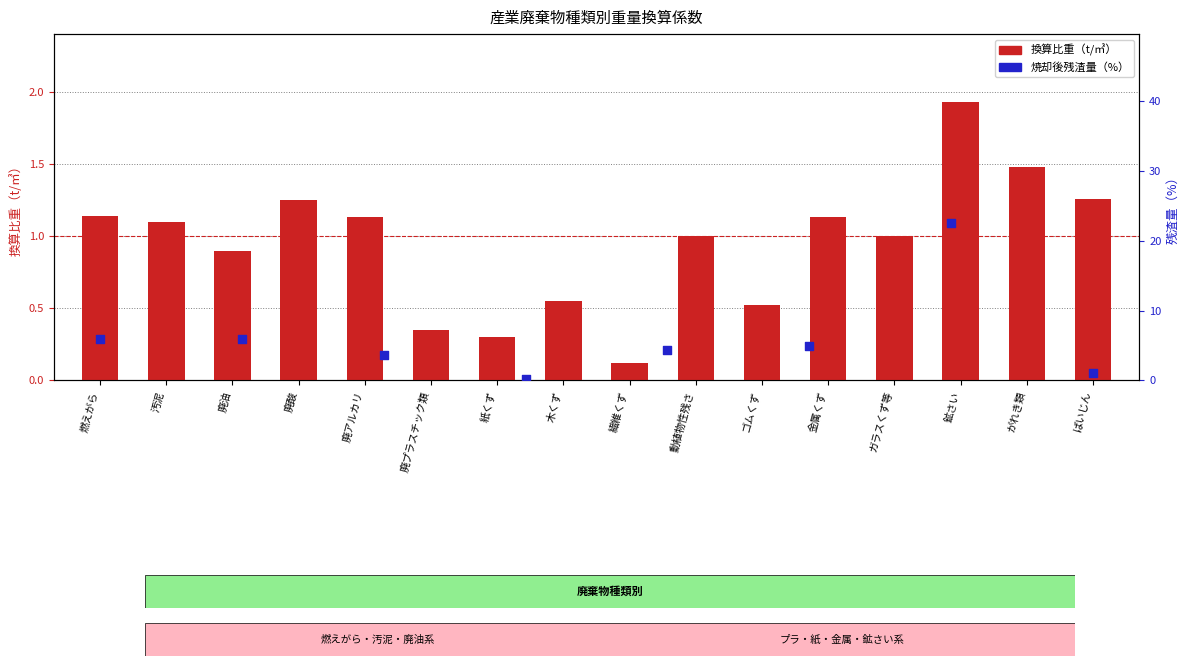

What is the ratio of the value at 廃油 to the value at 汚泥?

0.8